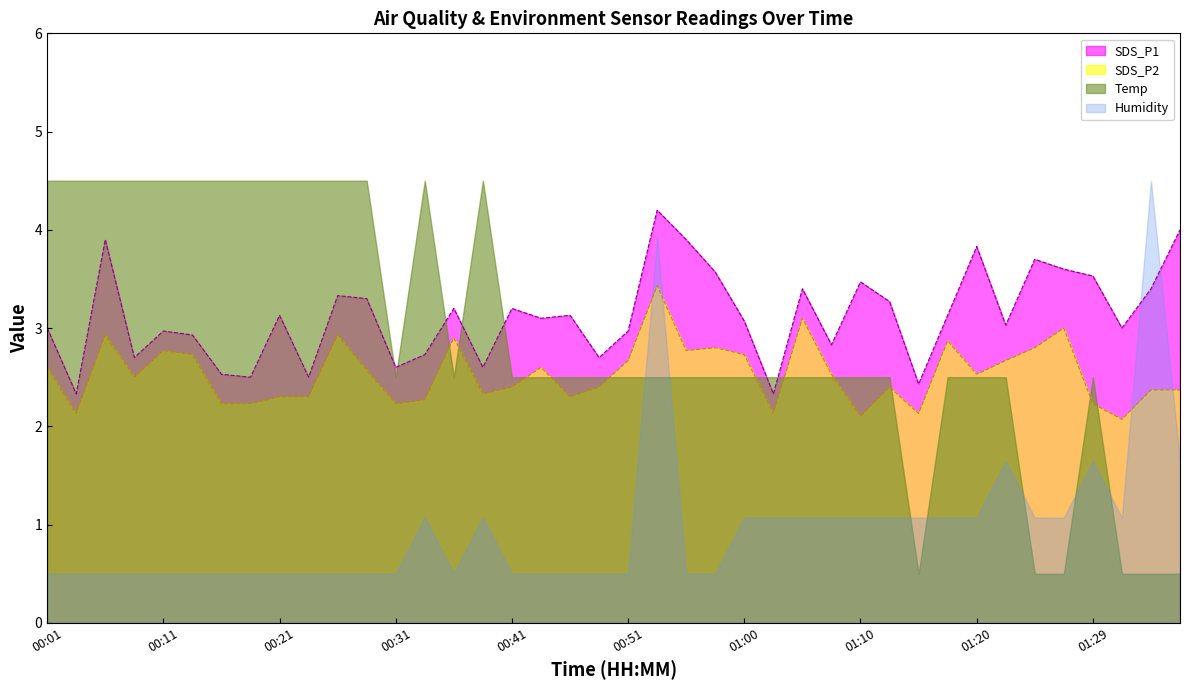

True or false: SDS_P1 and SDS_P2 intersect in this chart.

False